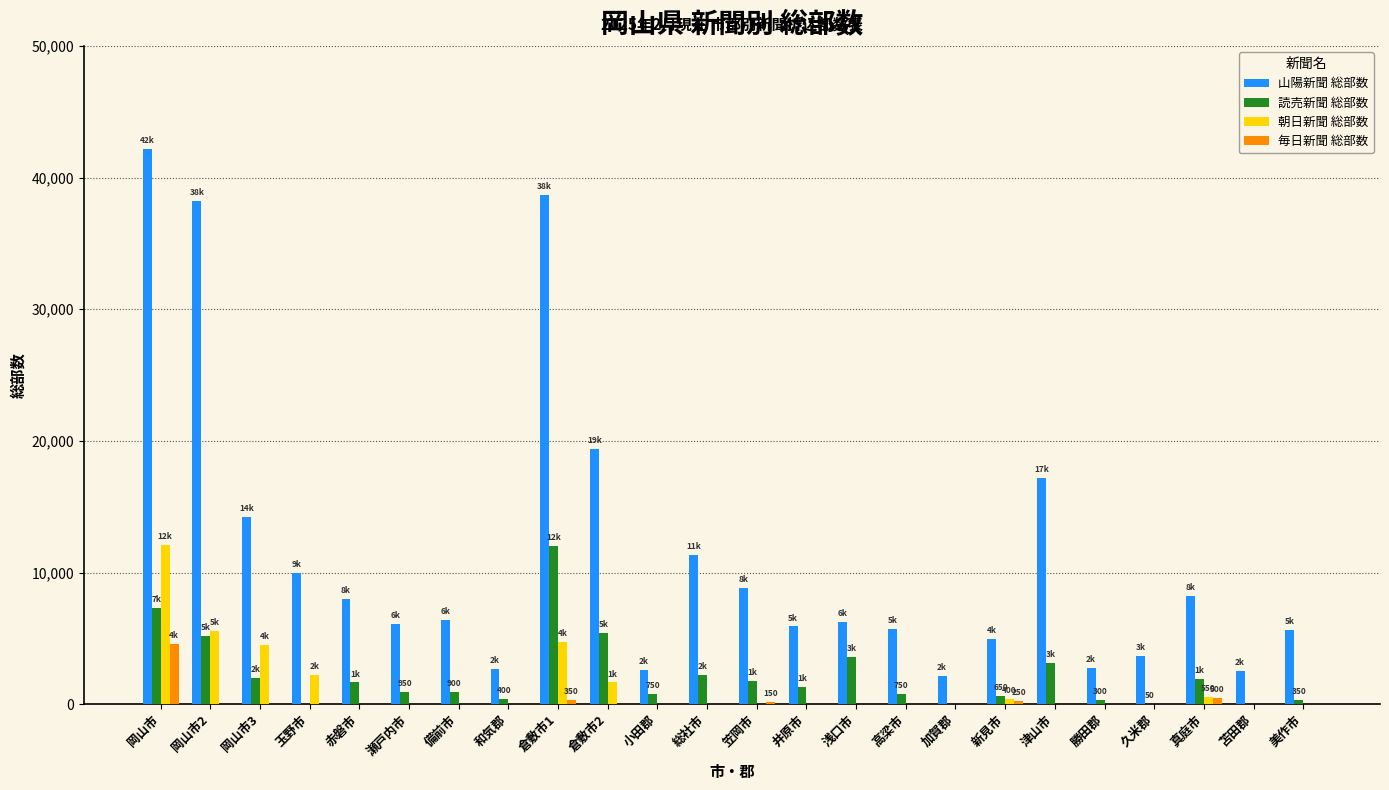

What is the sum of all 毎日新聞 総部数 values?

5850